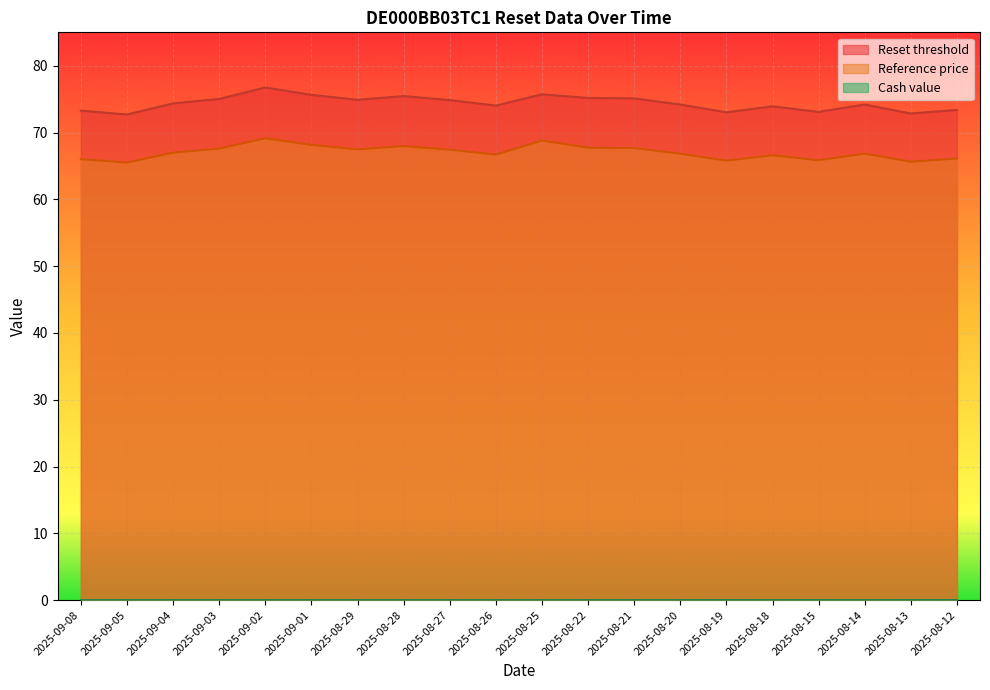

What is the sum of the Reset threshold values at 2025-08-26 and 2025-09-02?

150.8